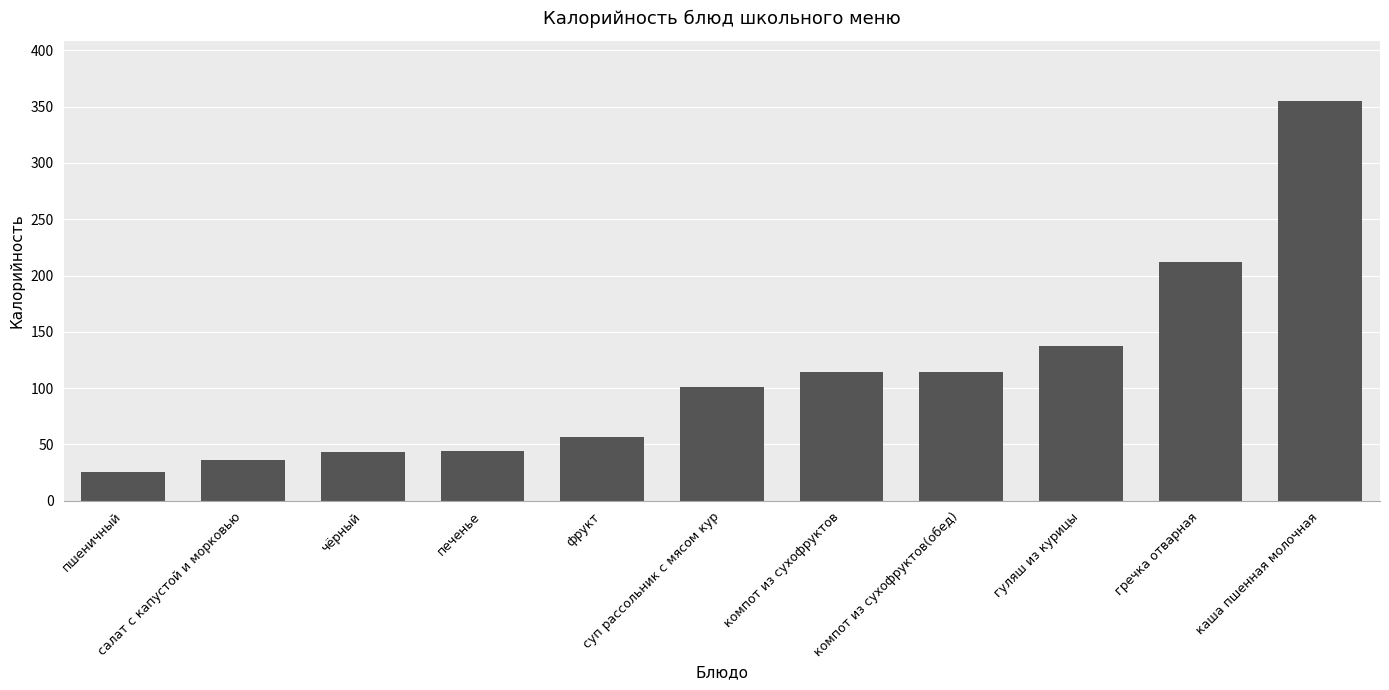

What is the change in value from печенье to компот из сухофруктов?

+70.1